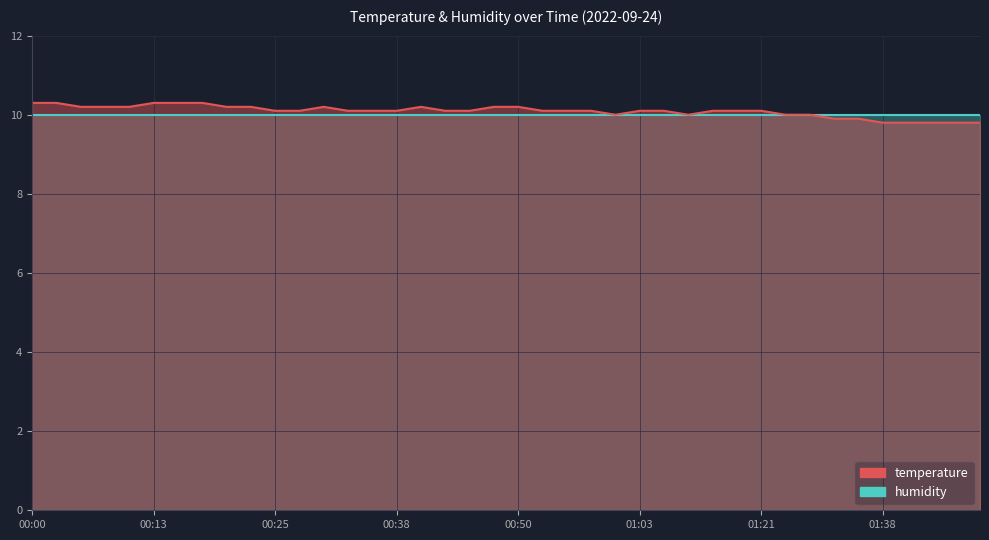

True or false: the data shows 9.8 at 01:43.

True